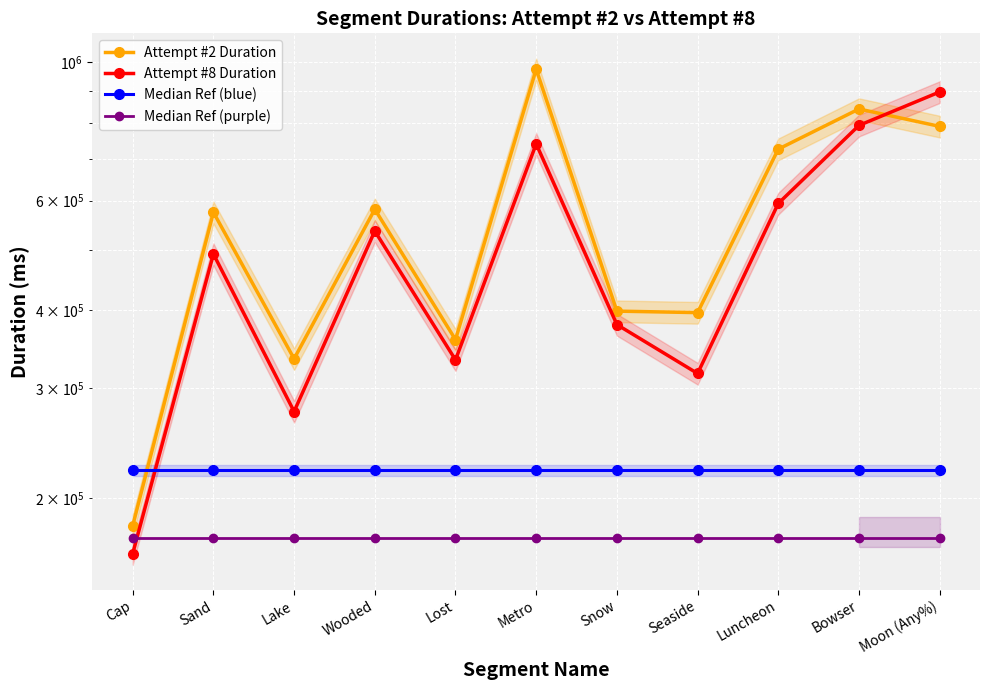

At which label is Attempt #2 Duration closest to 577631?

Sand